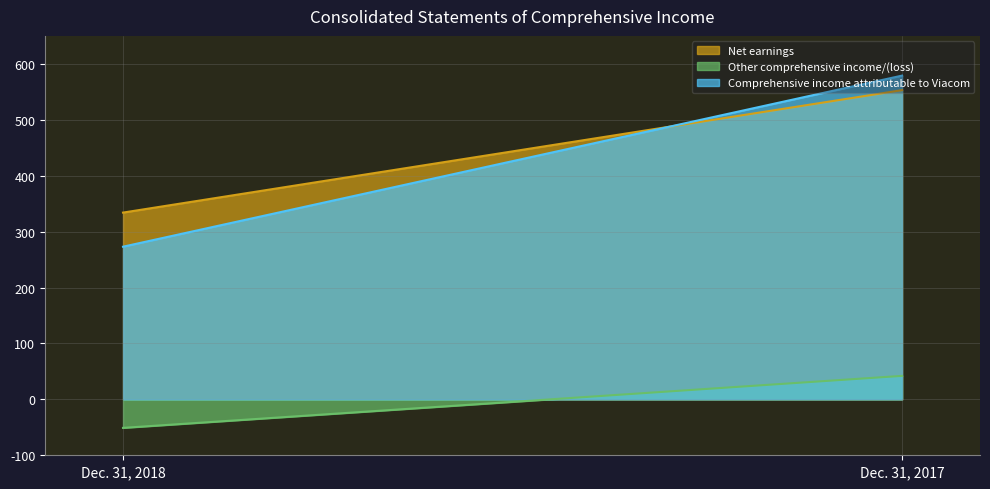

What is the total value across all series at Dec. 31, 2018?

556